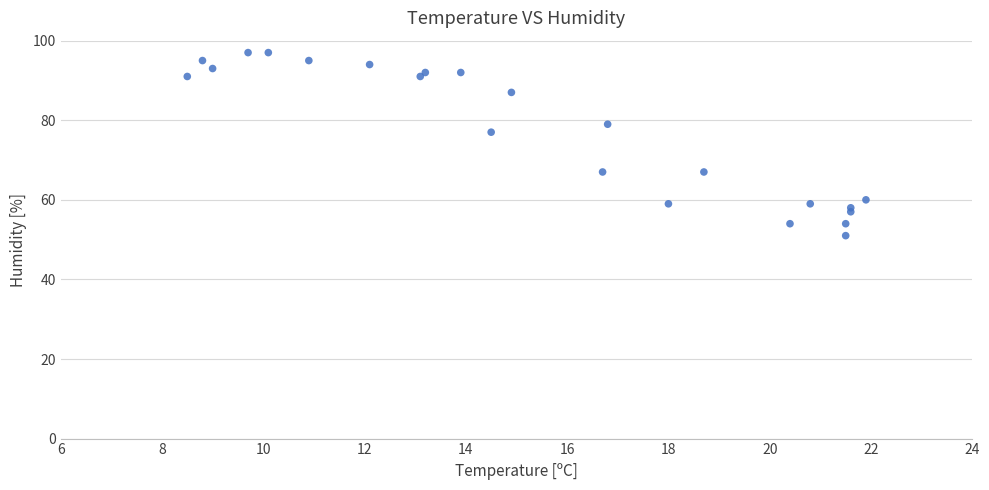

What is the range of Y values (max minus min)?

46